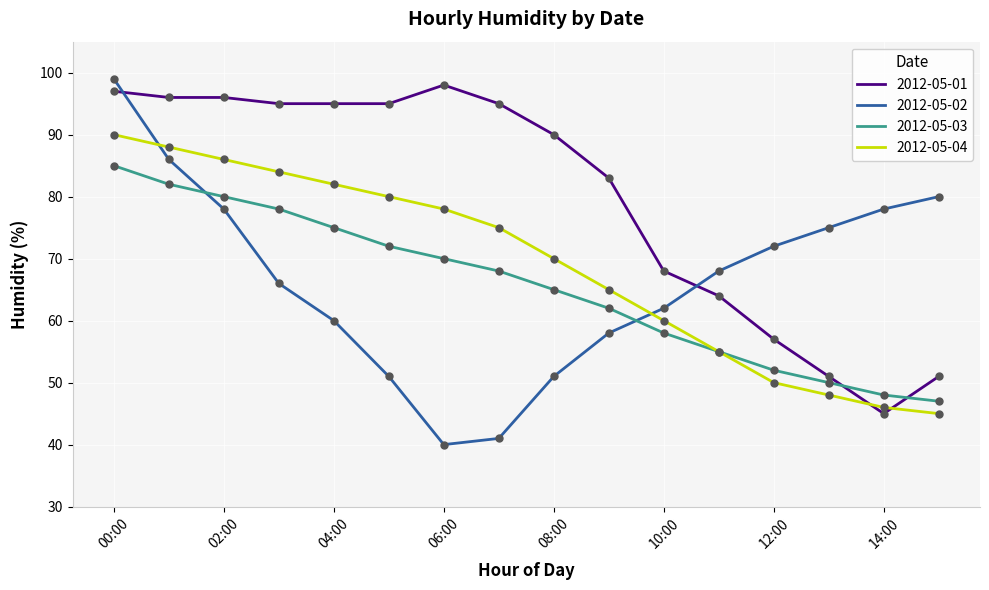

Which series has the widest spread of values?

2012-05-02